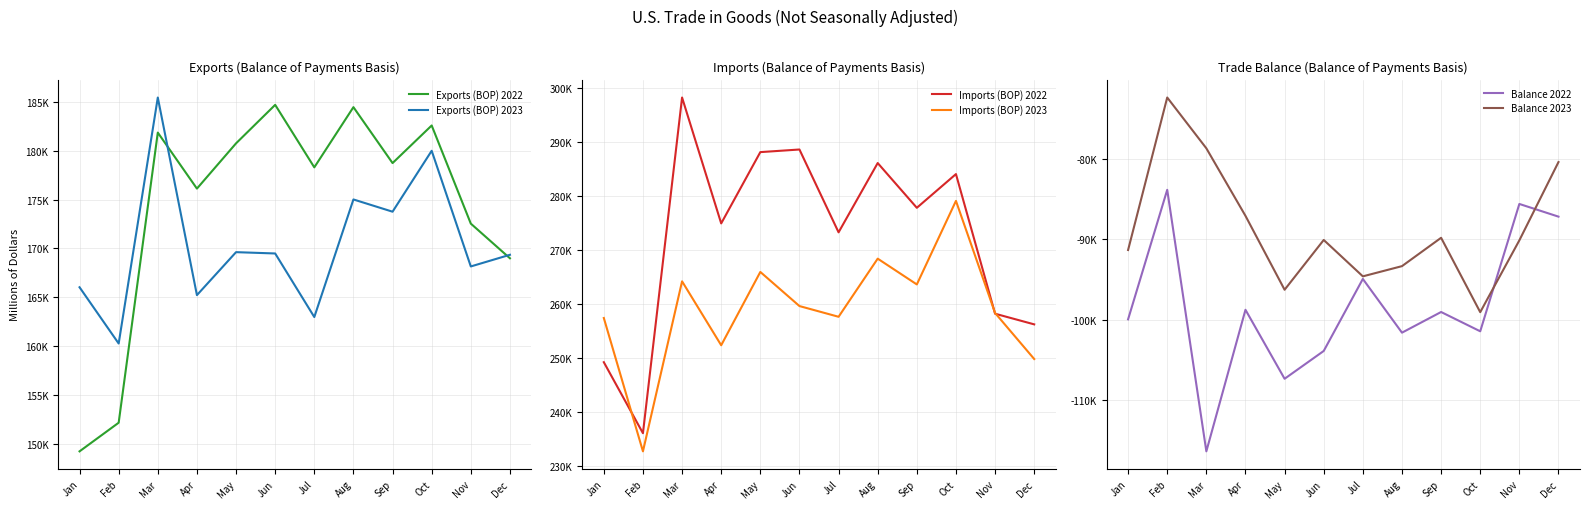

What is the approximate value of Balance 2022 at Apr?

-98762